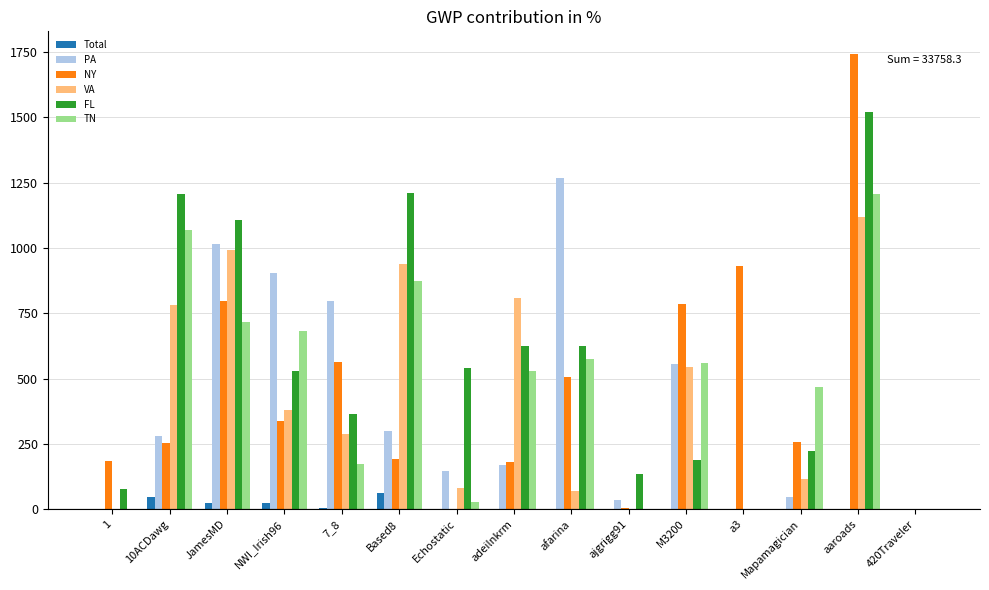

True or false: NY has a value of 456.5 at Mapamagician.

False